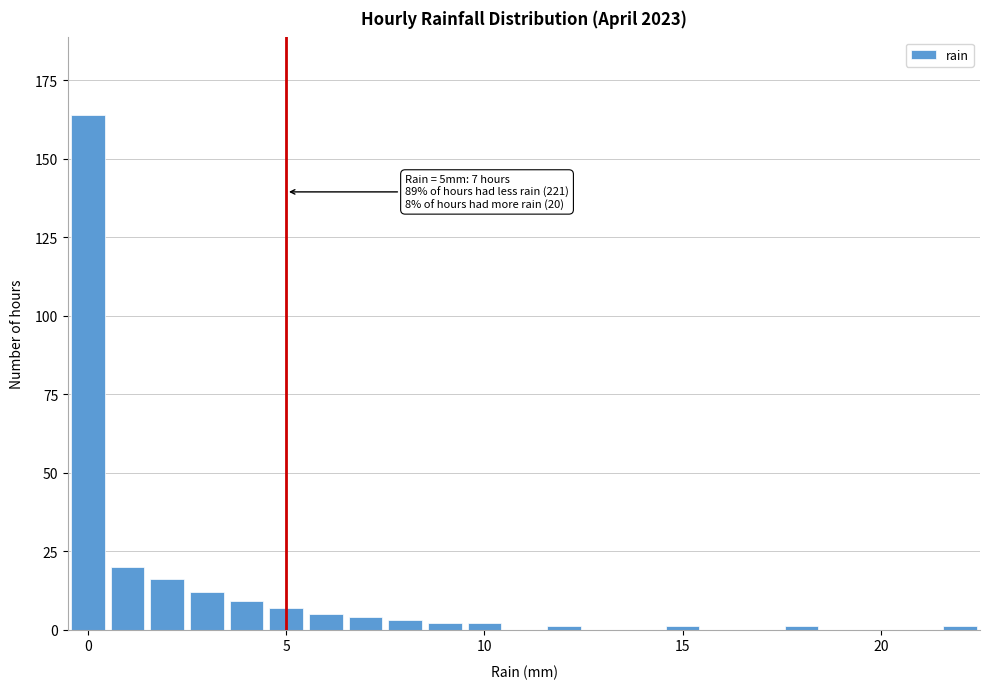

Read against the x-axis, roughly where is the centre of the tallest bar?

0.0